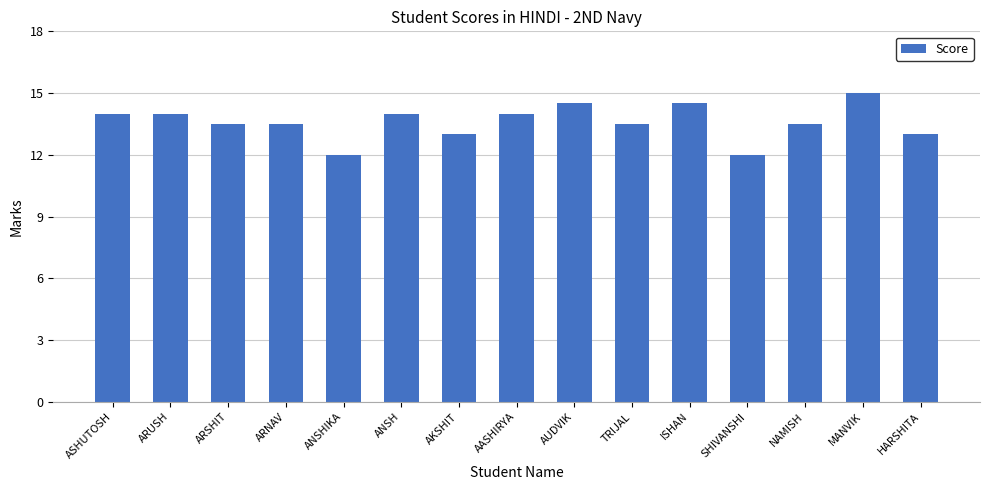

Reading left to right, extract all data points from this chart.

ASHUTOSH=14.0	ARUSH=14.0	ARSHIT=13.5	ARNAV=13.5	ANSHIKA=12.0	ANSH=14.0	AKSHIT=13.0	AASHIRYA=14.0	AUDVIK=14.5	TRIJAL=13.5	ISHAN=14.5	SHIVANSHI=12.0	NAMISH=13.5	MANVIK=15.0	HARSHITA=13.0